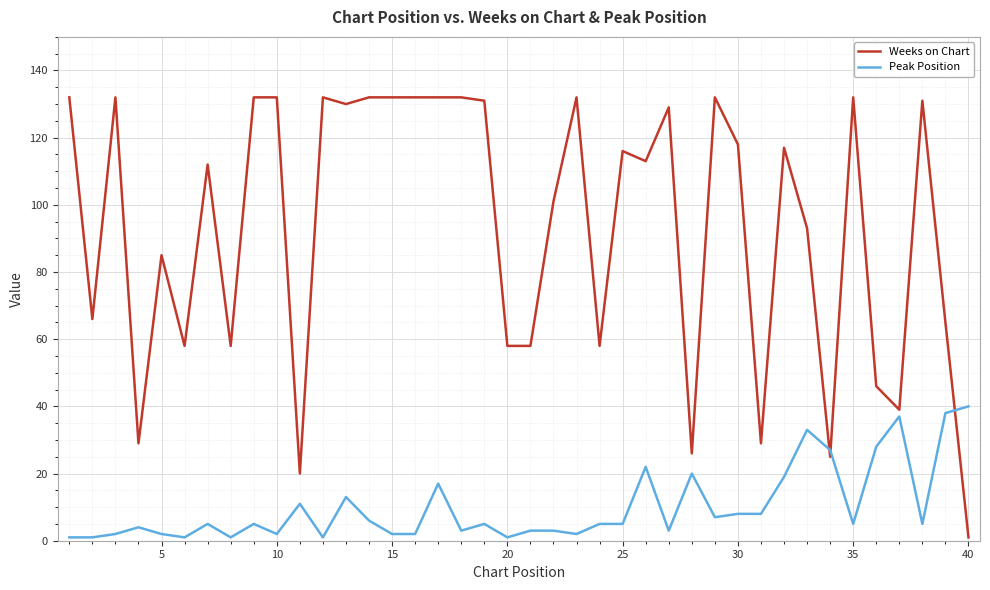

Rank the series by their average value, from lowest to highest.

Peak Position, Weeks on Chart